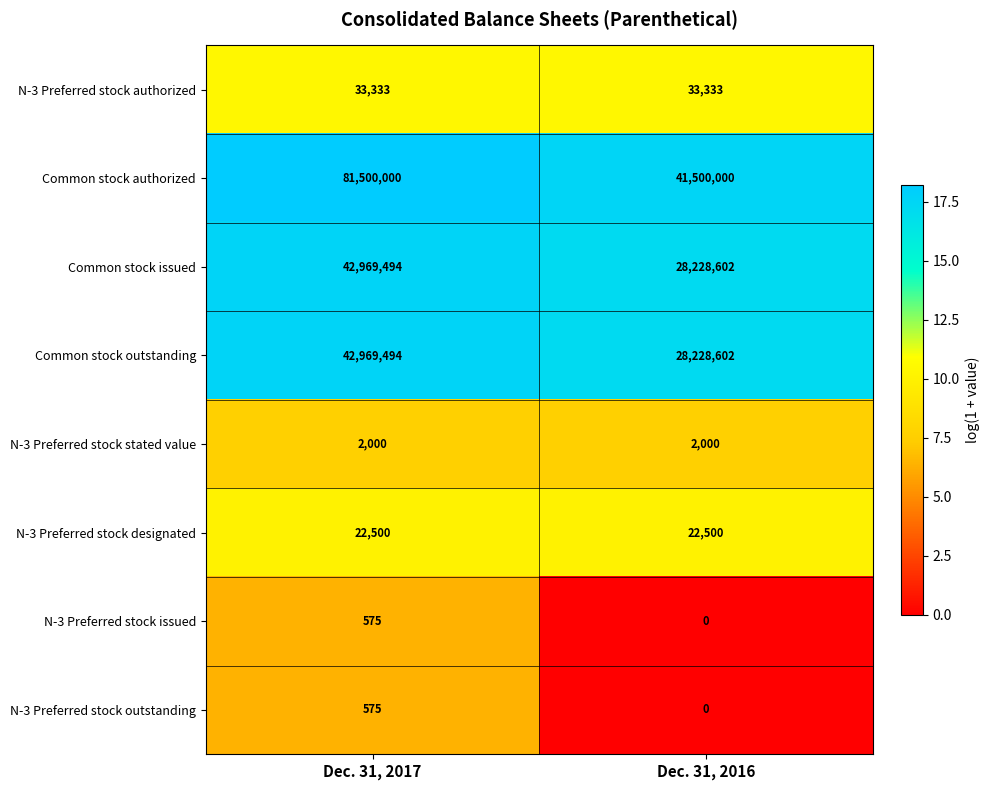

What is the difference between the maximum and minimum values in the Common stock outstanding series?

14740892